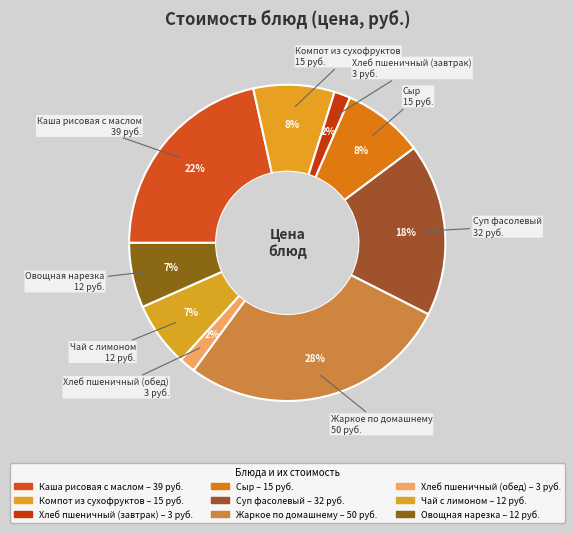

Which category has the biggest portion of the pie?

Жаркое по домашнему